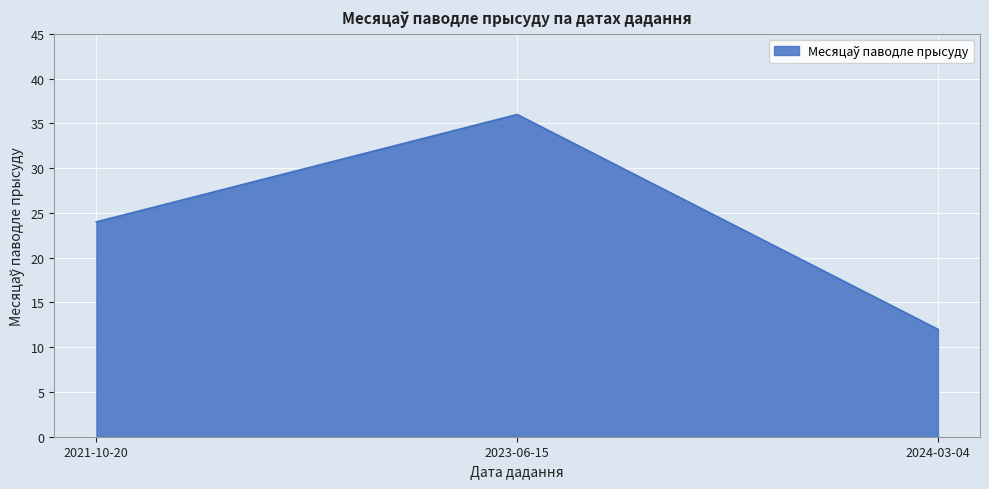

Is it true that the value at 2024-03-04 is 12?

True